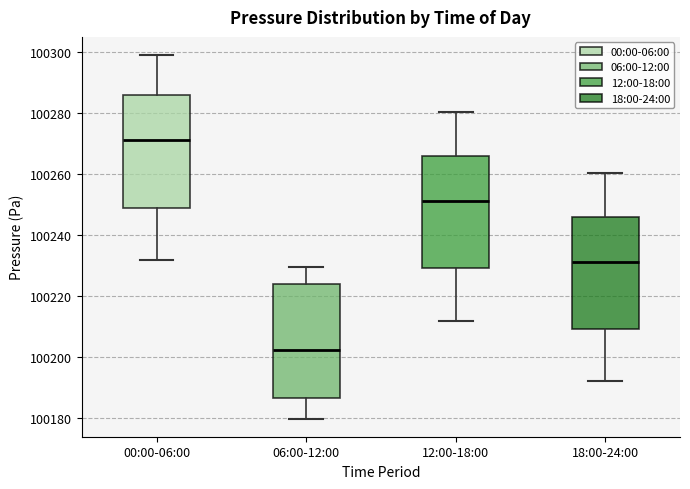

Reading left to right, read every box against the y-axis: the position of its median line, the range the box covers, and the ends of its whiskers. The values are not printed on the chart, so give them approximately, as read against the axis.

00:00-06:00: median 100272, box 100250 to 100286, whiskers 100232 to 100300
06:00-12:00: median 100202, box 100186 to 100224, whiskers 100180 to 100230
12:00-18:00: median 100252, box 100230 to 100266, whiskers 100212 to 100280
18:00-24:00: median 100232, box 100210 to 100246, whiskers 100192 to 100260